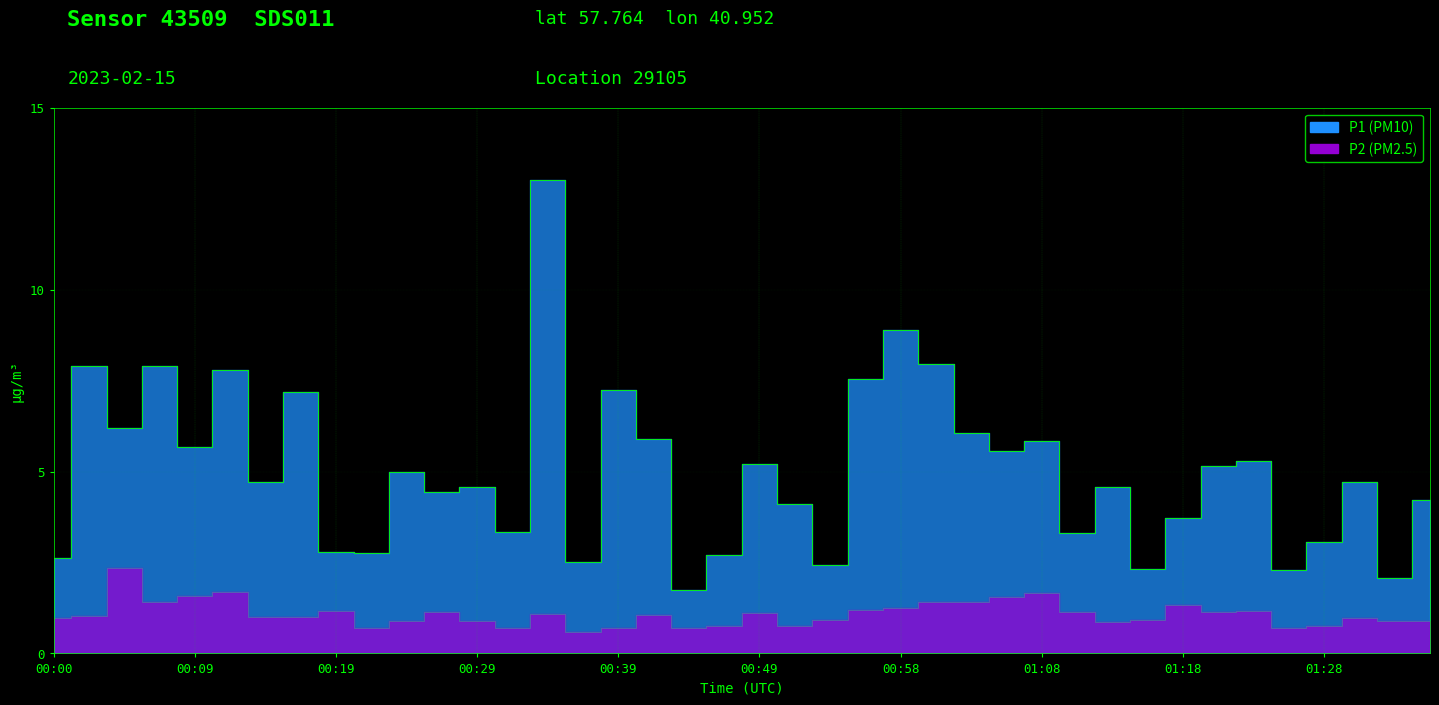

At which label does P1 reach its minimum?

00:44